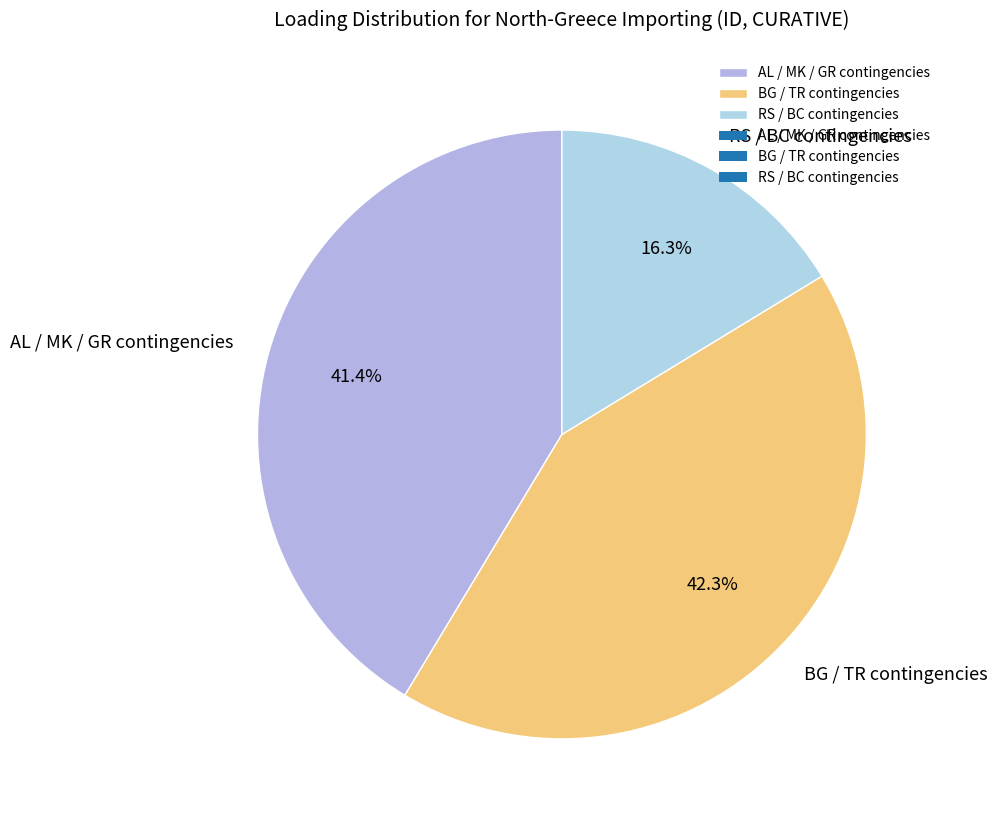

What is the largest slice in the pie chart?

BG / TR contingencies